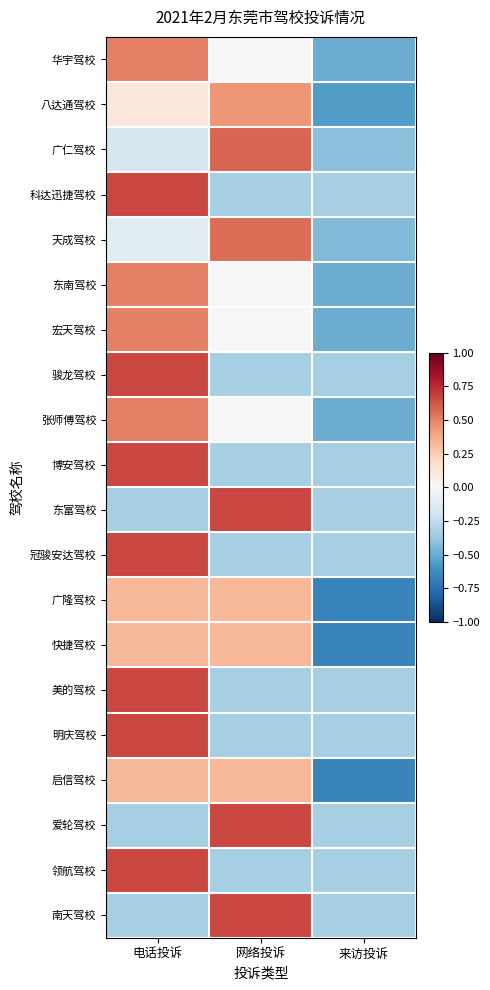

Reading left to right, list all the values displayed in this chart.

华宇驾校: 电话投诉=0.5	网络投诉=0.0	来访投诉=-0.5
八达通驾校: 电话投诉=0.1	网络投诉=0.4	来访投诉=-0.6
广仁驾校: 电话投诉=-0.2	网络投诉=0.6	来访投诉=-0.4
科达迅捷驾校: 电话投诉=0.7	网络投诉=-0.3	来访投诉=-0.3
天成驾校: 电话投诉=-0.1	网络投诉=0.6	来访投诉=-0.4
东南驾校: 电话投诉=0.5	网络投诉=0.0	来访投诉=-0.5
宏天驾校: 电话投诉=0.5	网络投诉=0.0	来访投诉=-0.5
骏龙驾校: 电话投诉=0.7	网络投诉=-0.3	来访投诉=-0.3
张师傅驾校: 电话投诉=0.5	网络投诉=0.0	来访投诉=-0.5
博安驾校: 电话投诉=0.7	网络投诉=-0.3	来访投诉=-0.3
东富驾校: 电话投诉=-0.3	网络投诉=0.7	来访投诉=-0.3
冠骏安达驾校: 电话投诉=0.7	网络投诉=-0.3	来访投诉=-0.3
广隆驾校: 电话投诉=0.3	网络投诉=0.3	来访投诉=-0.7
快捷驾校: 电话投诉=0.3	网络投诉=0.3	来访投诉=-0.7
美的驾校: 电话投诉=0.7	网络投诉=-0.3	来访投诉=-0.3
明庆驾校: 电话投诉=0.7	网络投诉=-0.3	来访投诉=-0.3
启信驾校: 电话投诉=0.3	网络投诉=0.3	来访投诉=-0.7
爱轮驾校: 电话投诉=-0.3	网络投诉=0.7	来访投诉=-0.3
领航驾校: 电话投诉=0.7	网络投诉=-0.3	来访投诉=-0.3
南天驾校: 电话投诉=-0.3	网络投诉=0.7	来访投诉=-0.3